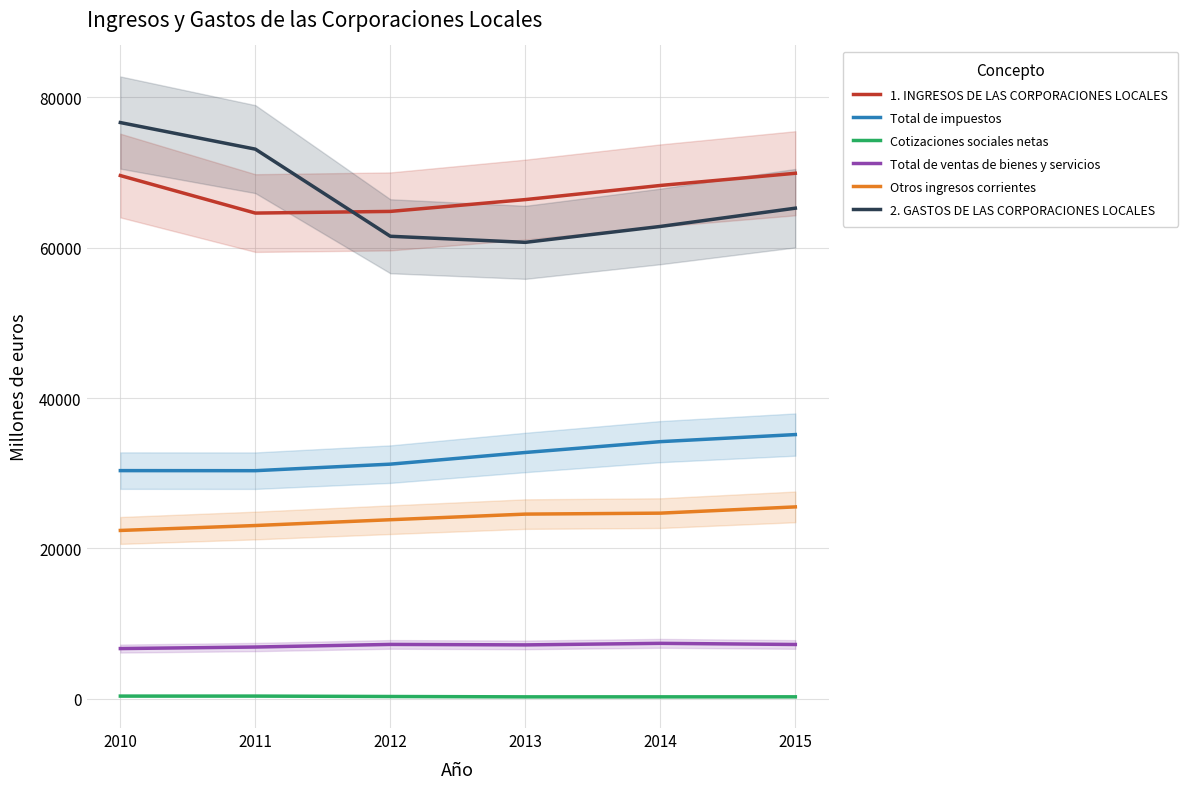

What is the difference between the second highest and minimum values in the Otros ingresos corrientes series?

2302